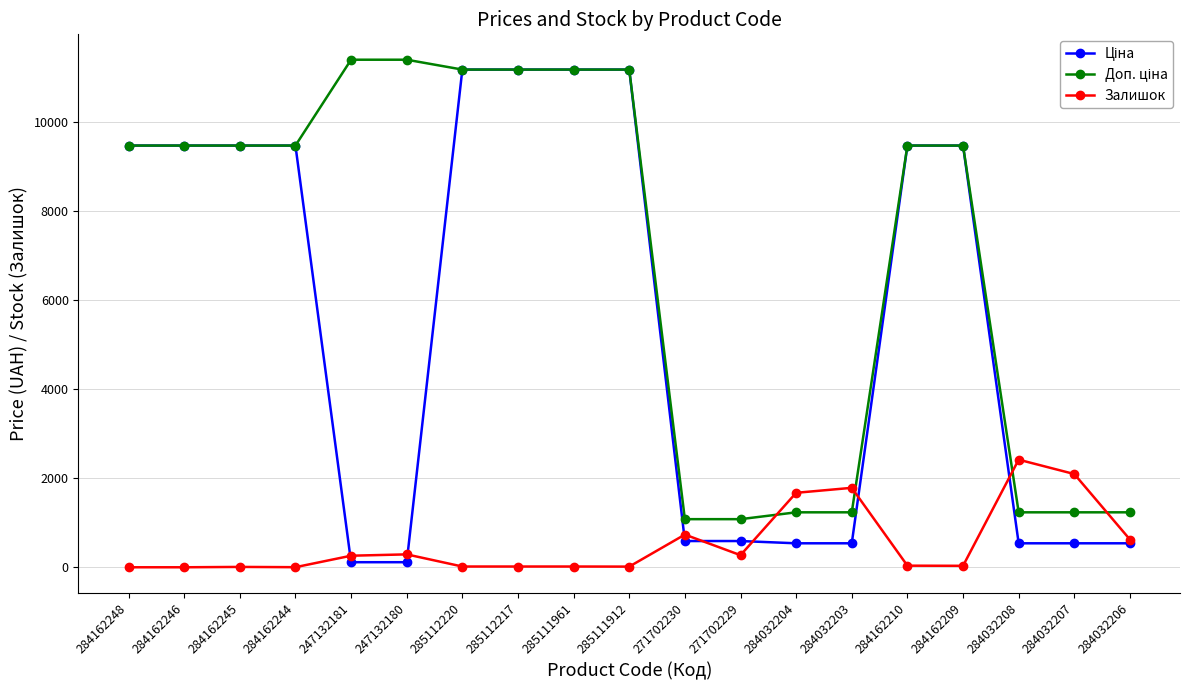

What is the value of the Залишок point at the 11th from the left?

735.0